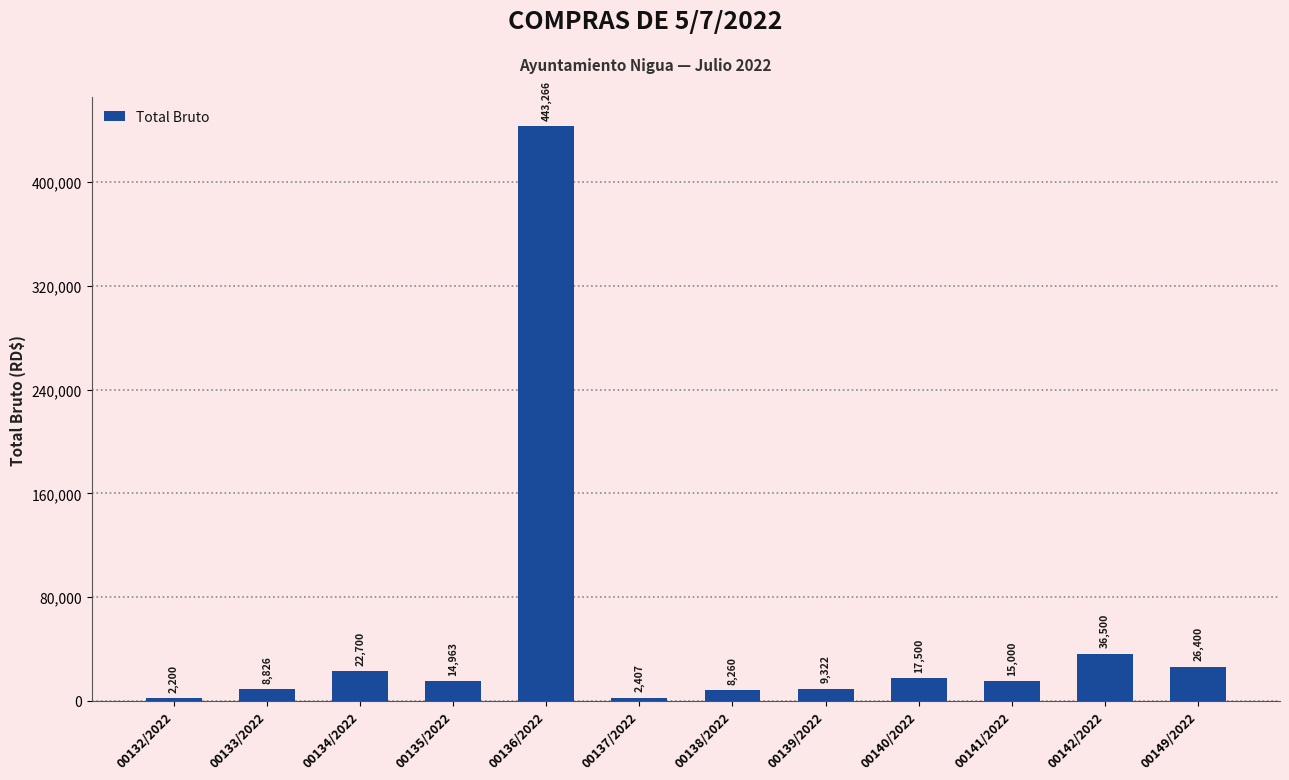

Rank the categories by value from highest to lowest.

00136/2022, 00142/2022, 00149/2022, 00134/2022, 00140/2022, 00141/2022, 00135/2022, 00139/2022, 00133/2022, 00138/2022, 00137/2022, 00132/2022